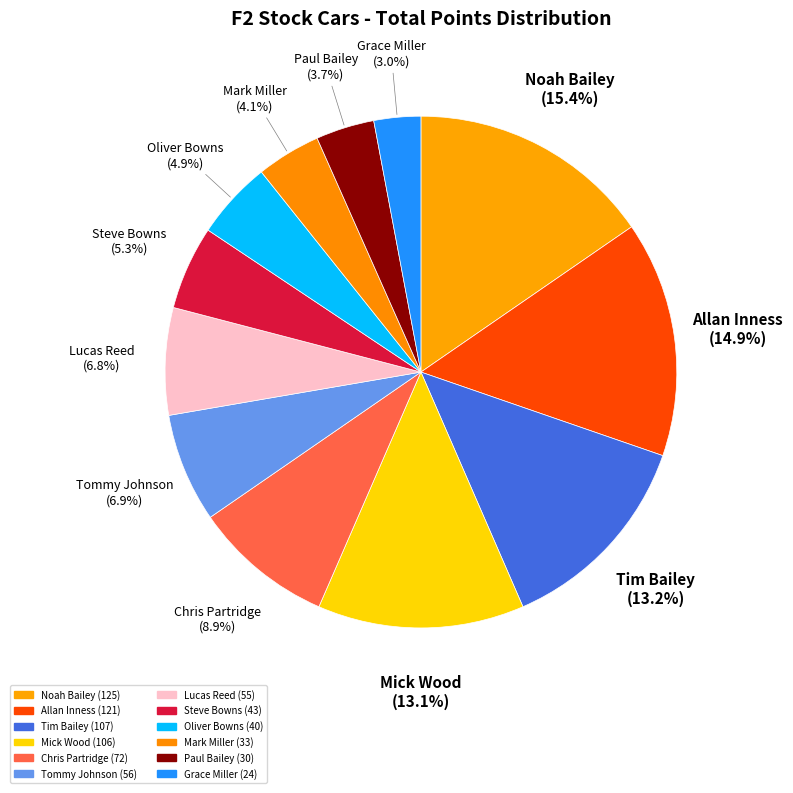

Approximately how many times larger is the value at Grace Miller compared to Steve Bowns?

0.6